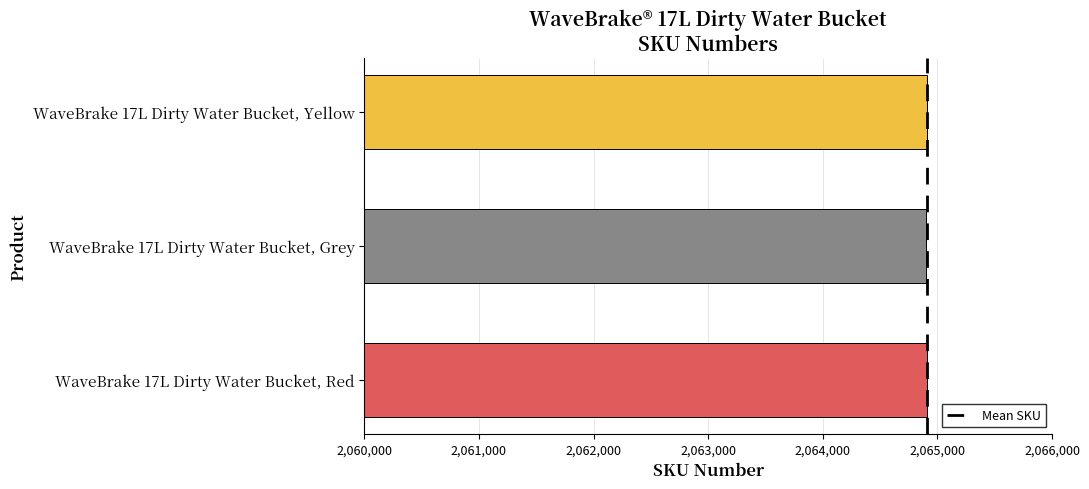

Rank the categories by value from highest to lowest.

WaveBrake 17L Dirty Water Bucket, Yellow, WaveBrake 17L Dirty Water Bucket, Red, WaveBrake 17L Dirty Water Bucket, Grey